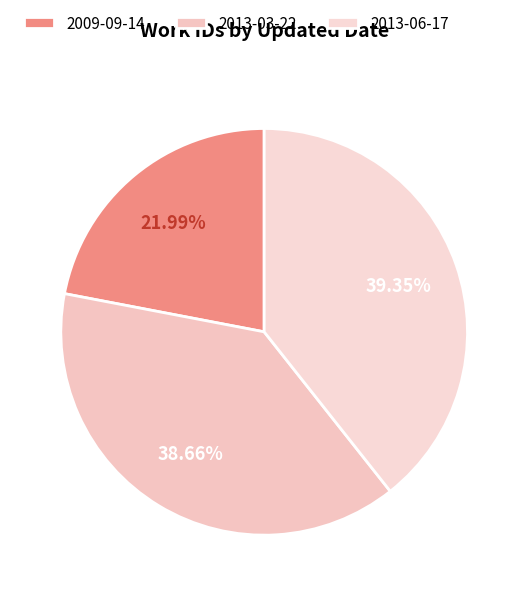

To the nearest percent, what percentage of the pie is 2013-06-17?

39%